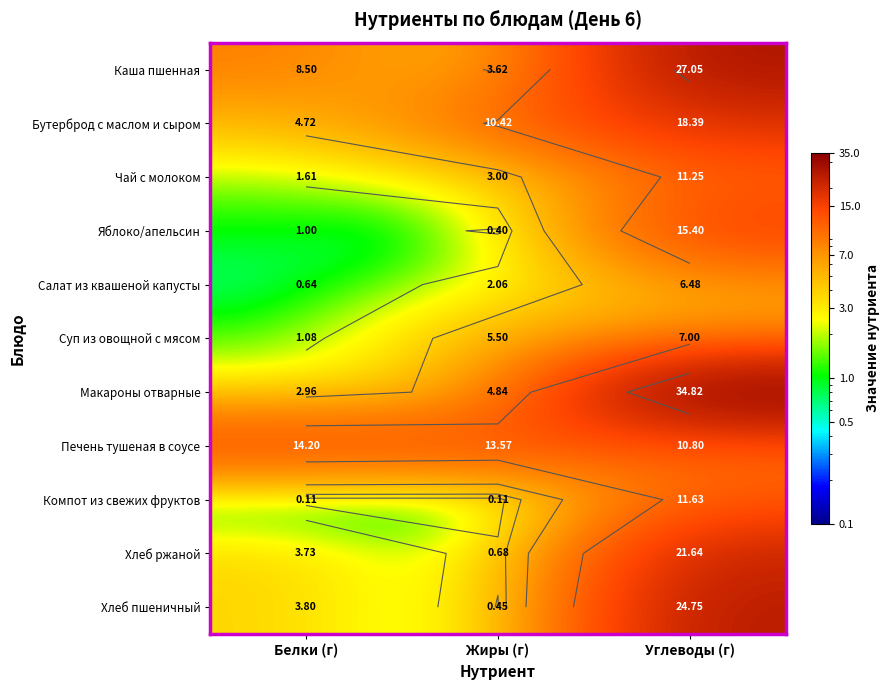

Between Белки (г) and Жиры (г), which series saw the biggest shift?

Бутерброд с маслом и сыром